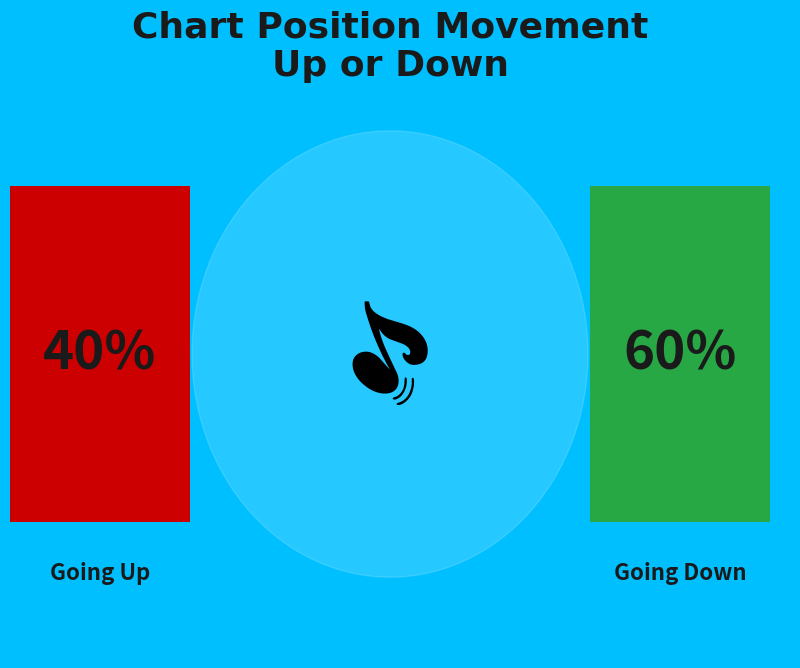

Count the number of slices in the pie.

2